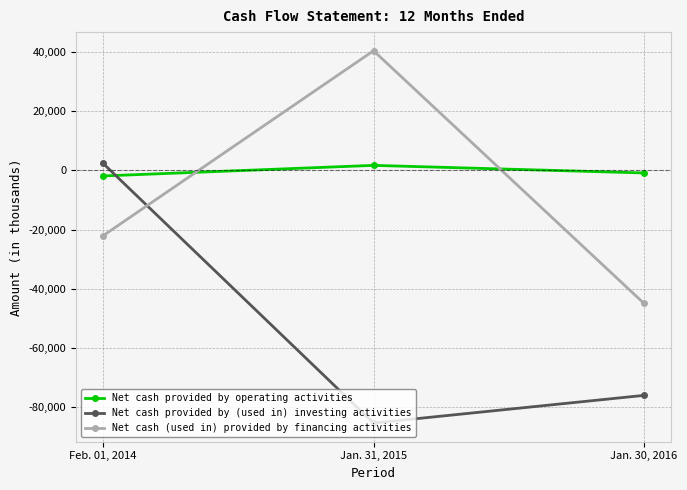

Between Feb. 01, 2014 and Jan. 30, 2016, which series saw the biggest shift?

Net cash provided by (used in) investing activities